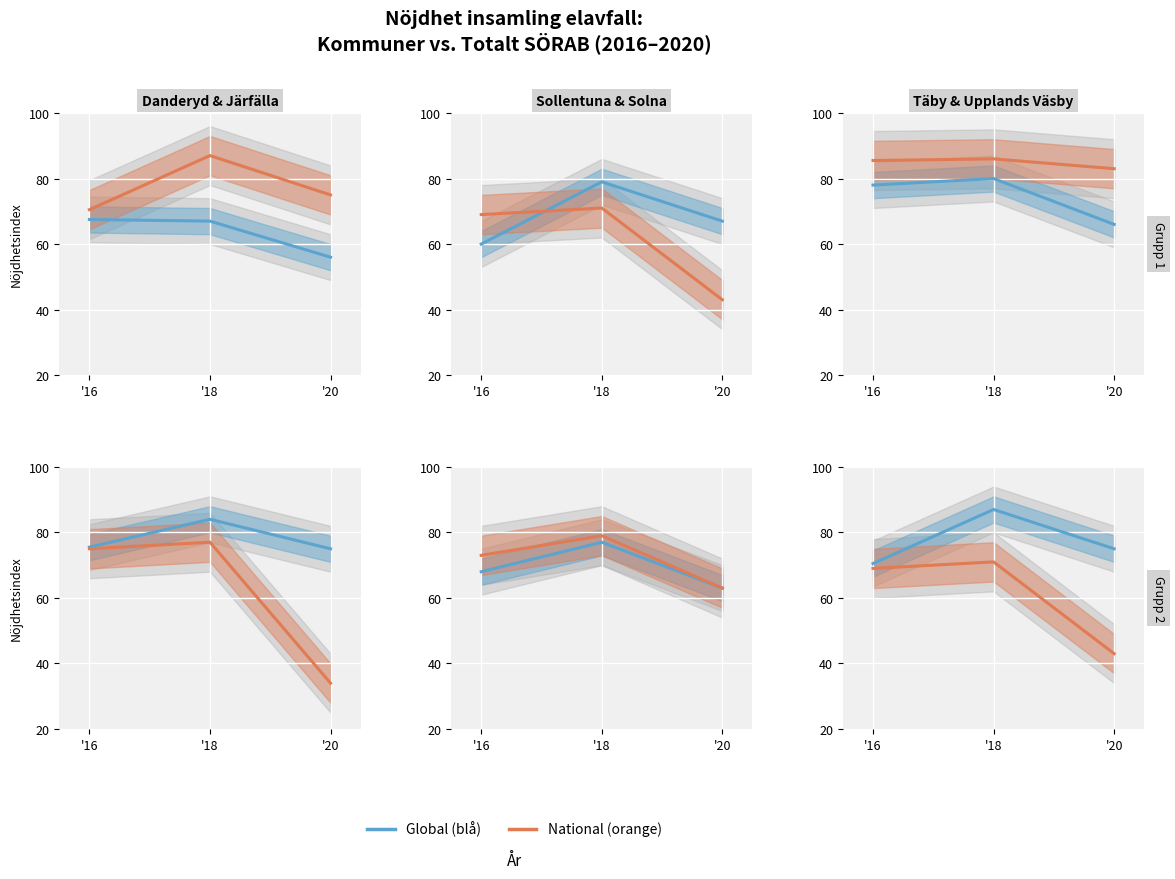

At which label does Järfälla reach its minimum?

'16